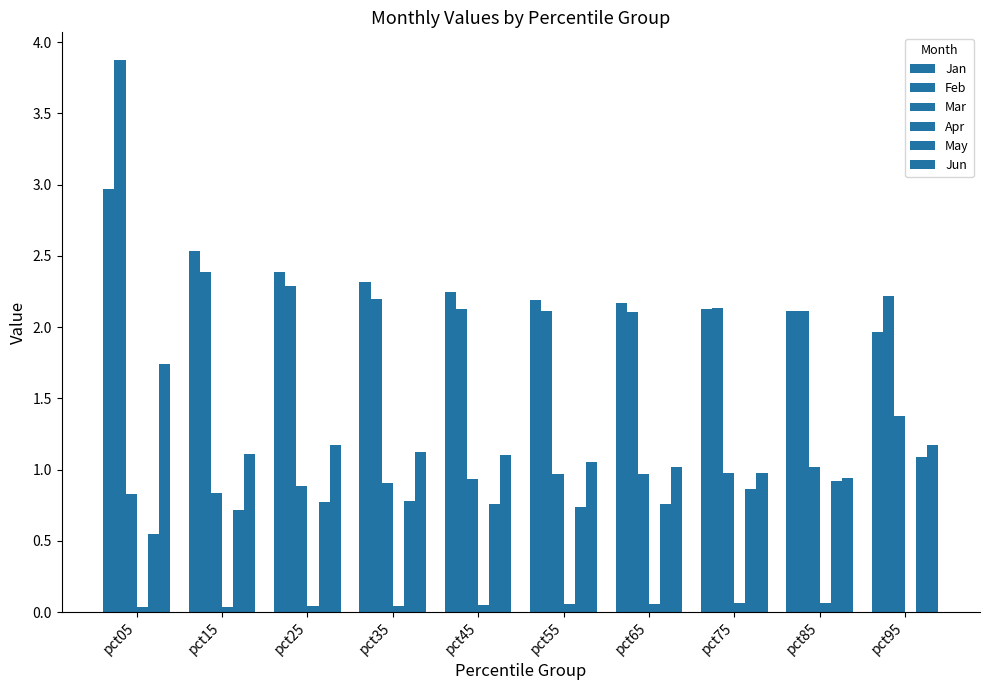

Does the chart contain stacked bars?

No